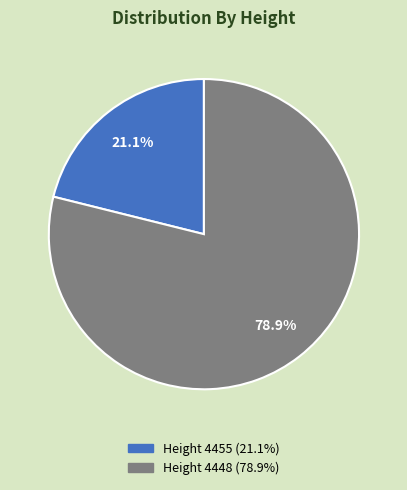

Rank the categories by value from highest to lowest.

Height 4448 (78.9%), Height 4455 (21.1%)